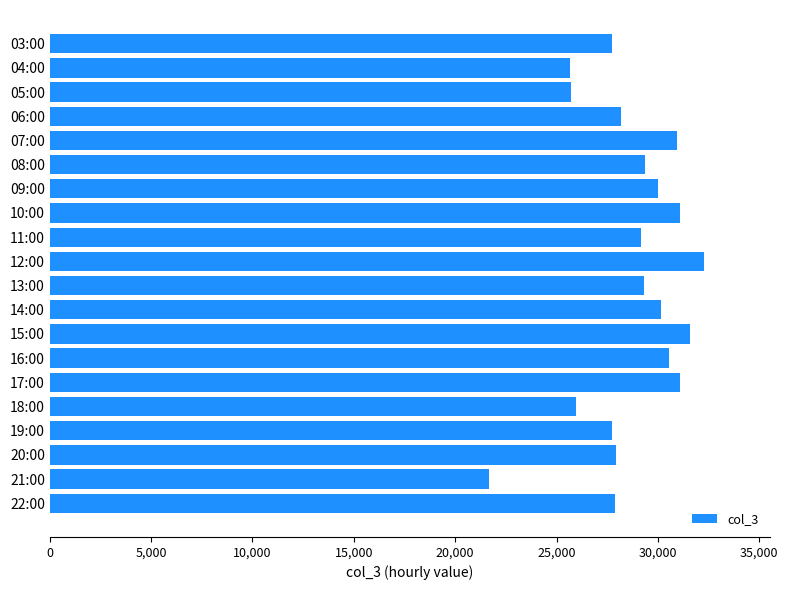

What is the ratio of the value at 09:00 to the value at 14:00?

1.0